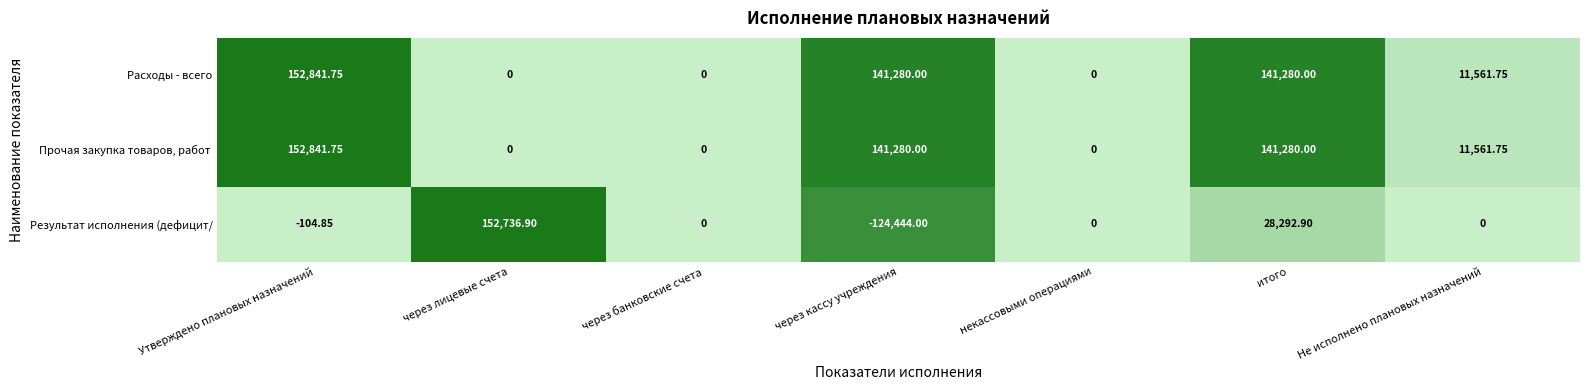

Between через лицевые счета and некассовыми операциями, which series saw the biggest shift?

Результат исполнения (дефицит/